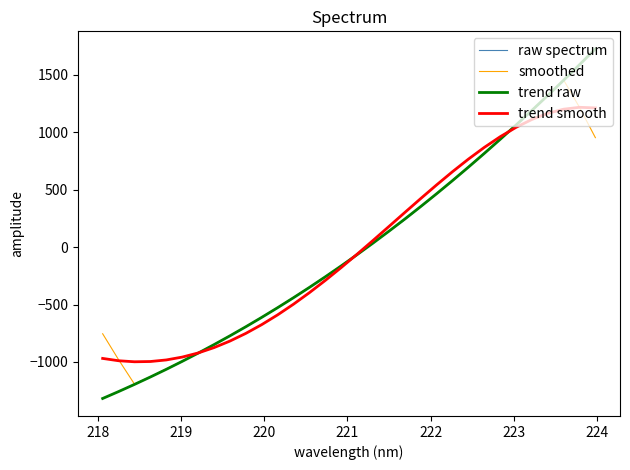

How many series are shown in this chart?

4